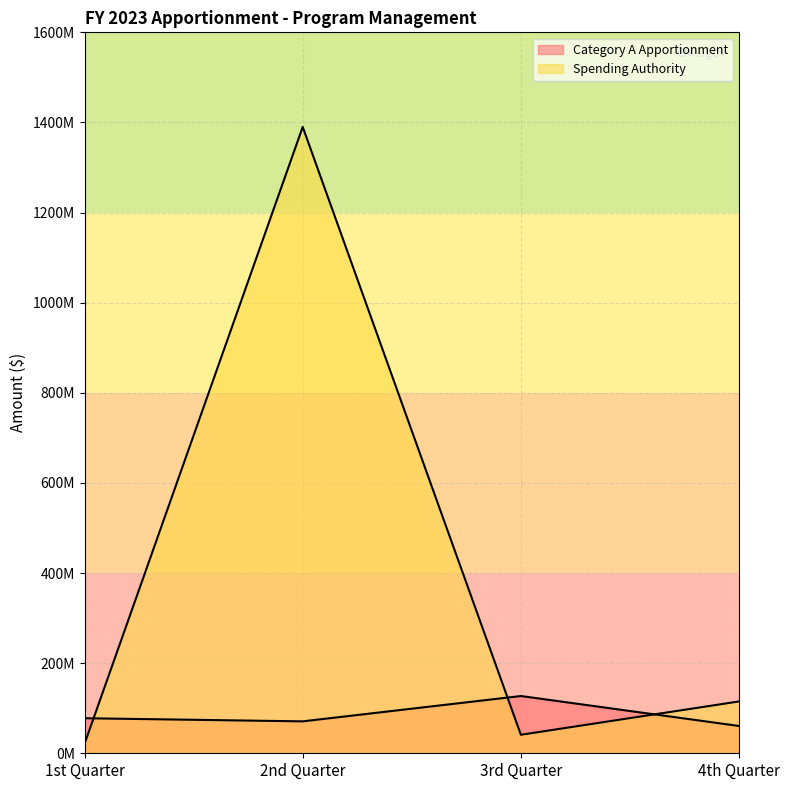

Which series has the largest total across all categories?

Spending Authority